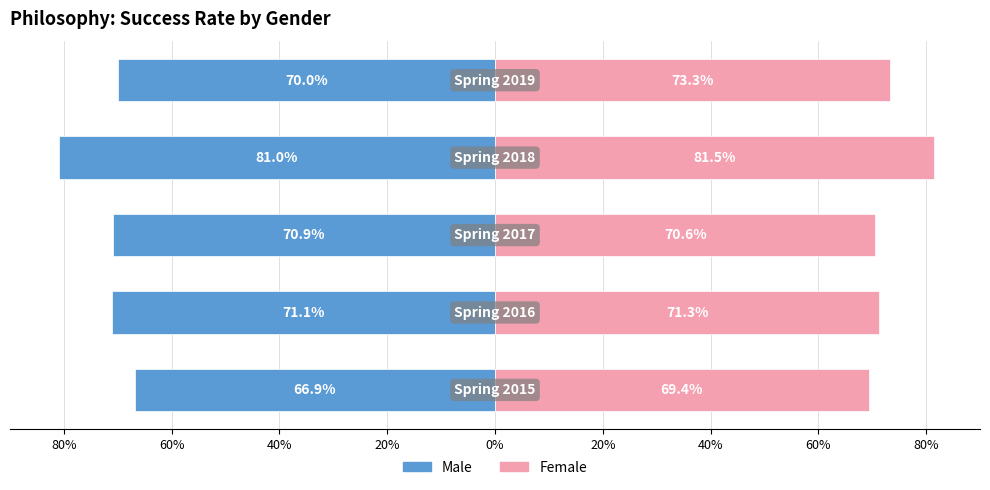

At 20%, list the series in order from largest to smallest.

Female, Male